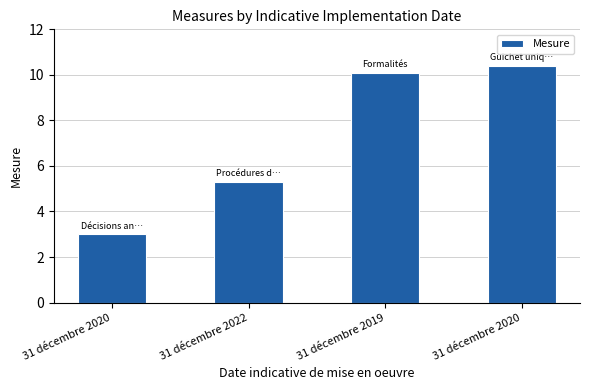

Count the number of categories in the chart.

4